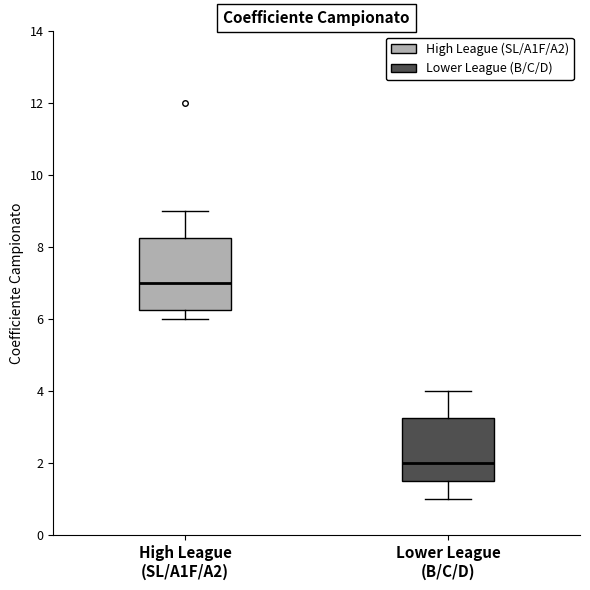

Which box's median line is the highest?

High League (SL/A1F/A2)